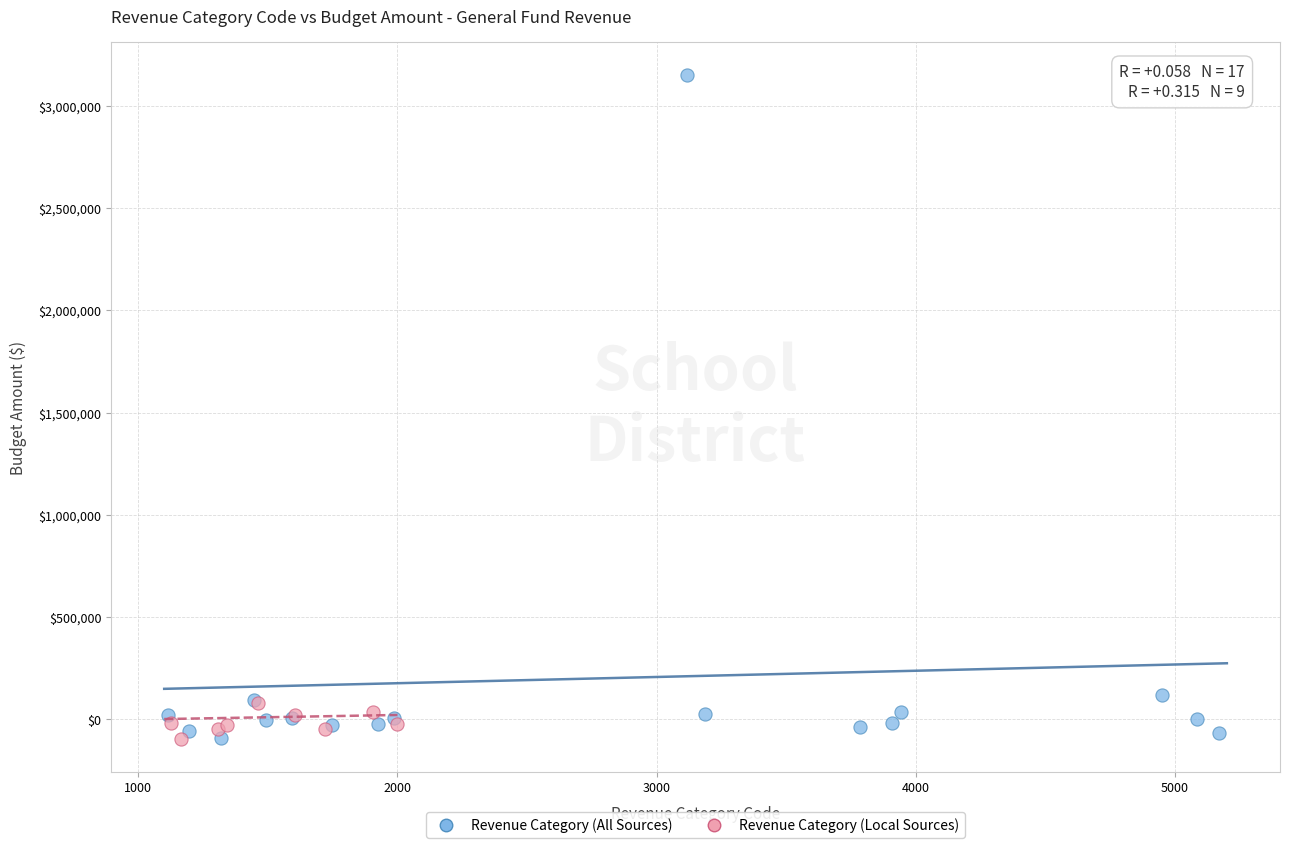

Which series contains the highest Y value?

Revenue Category (All Sources)